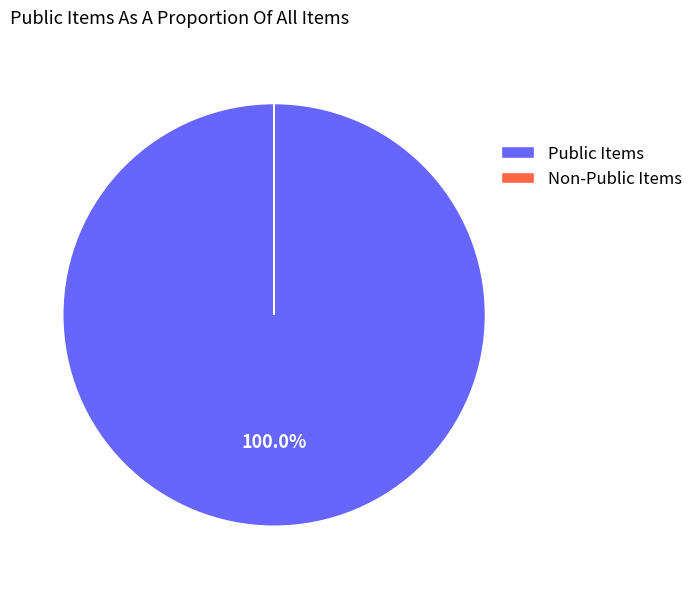

Which category has the biggest portion of the pie?

Public Items